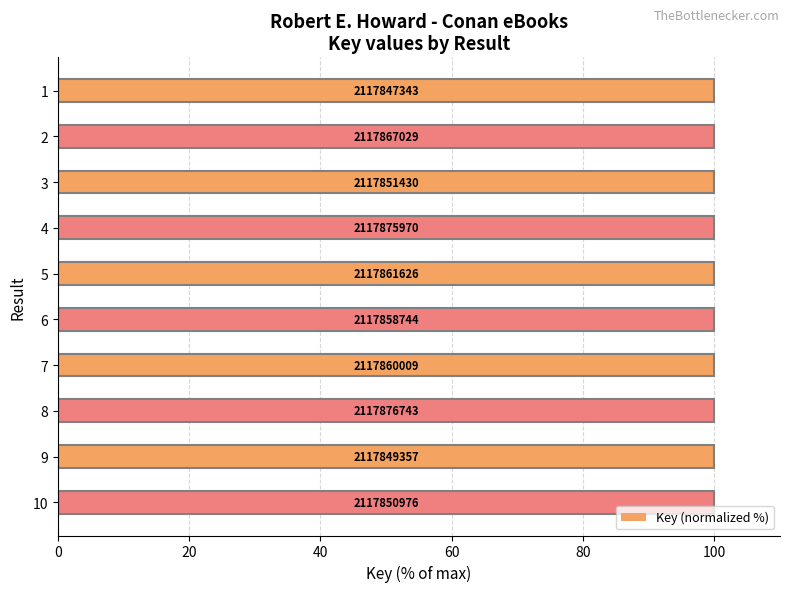

Does the chart contain any negative values?

No